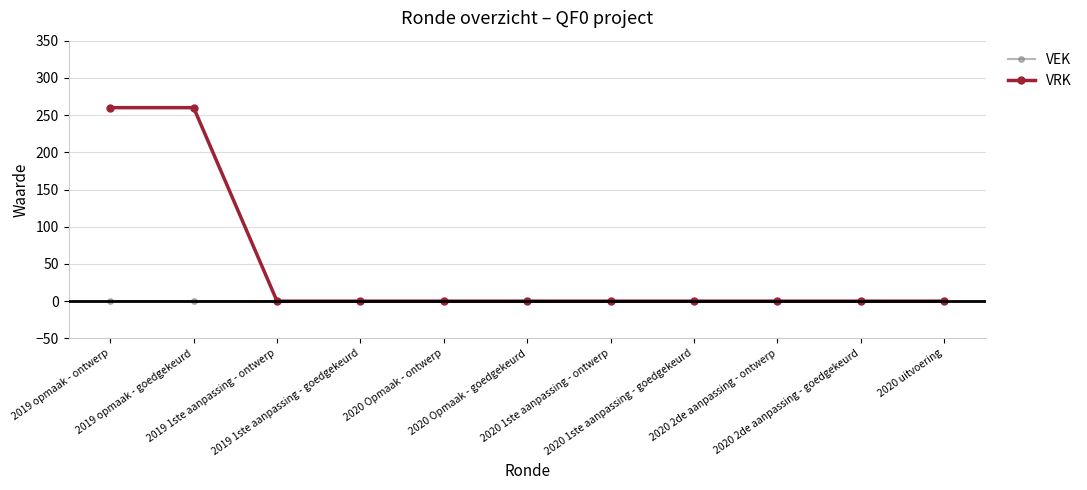

What is the maximum value for VRK?

260